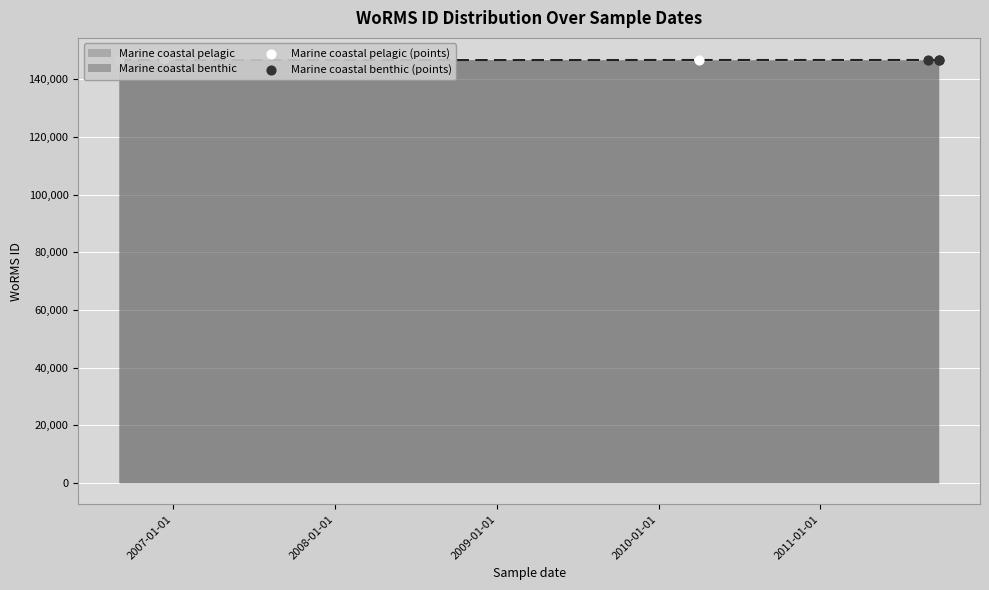

Which series contains the lowest Y value?

Marine coastal pelagic (points)